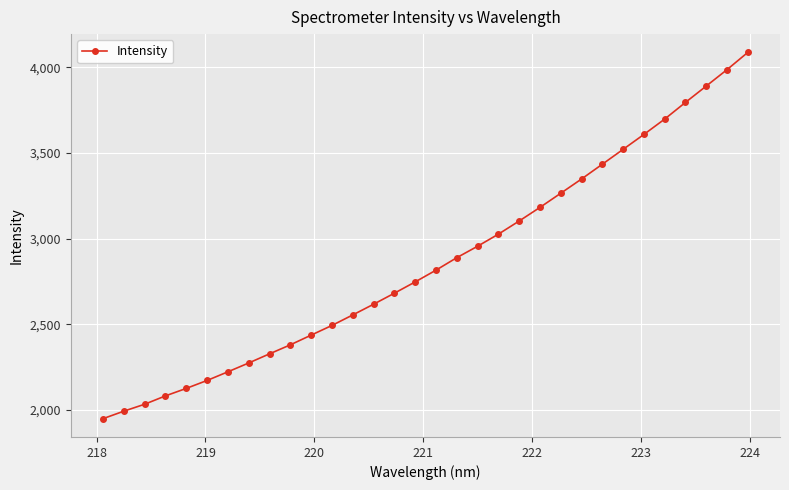

What is the average value?

2866.4